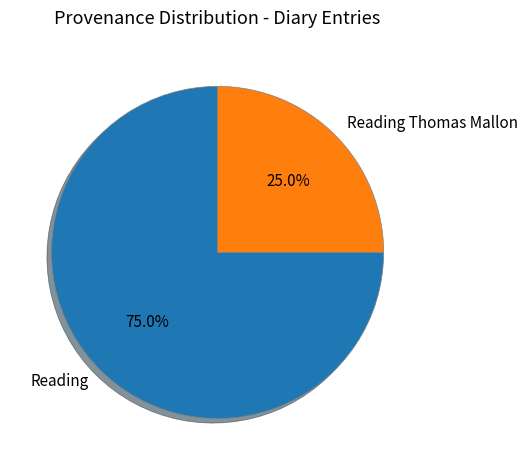

Which slice is the smallest?

Reading Thomas Mallon